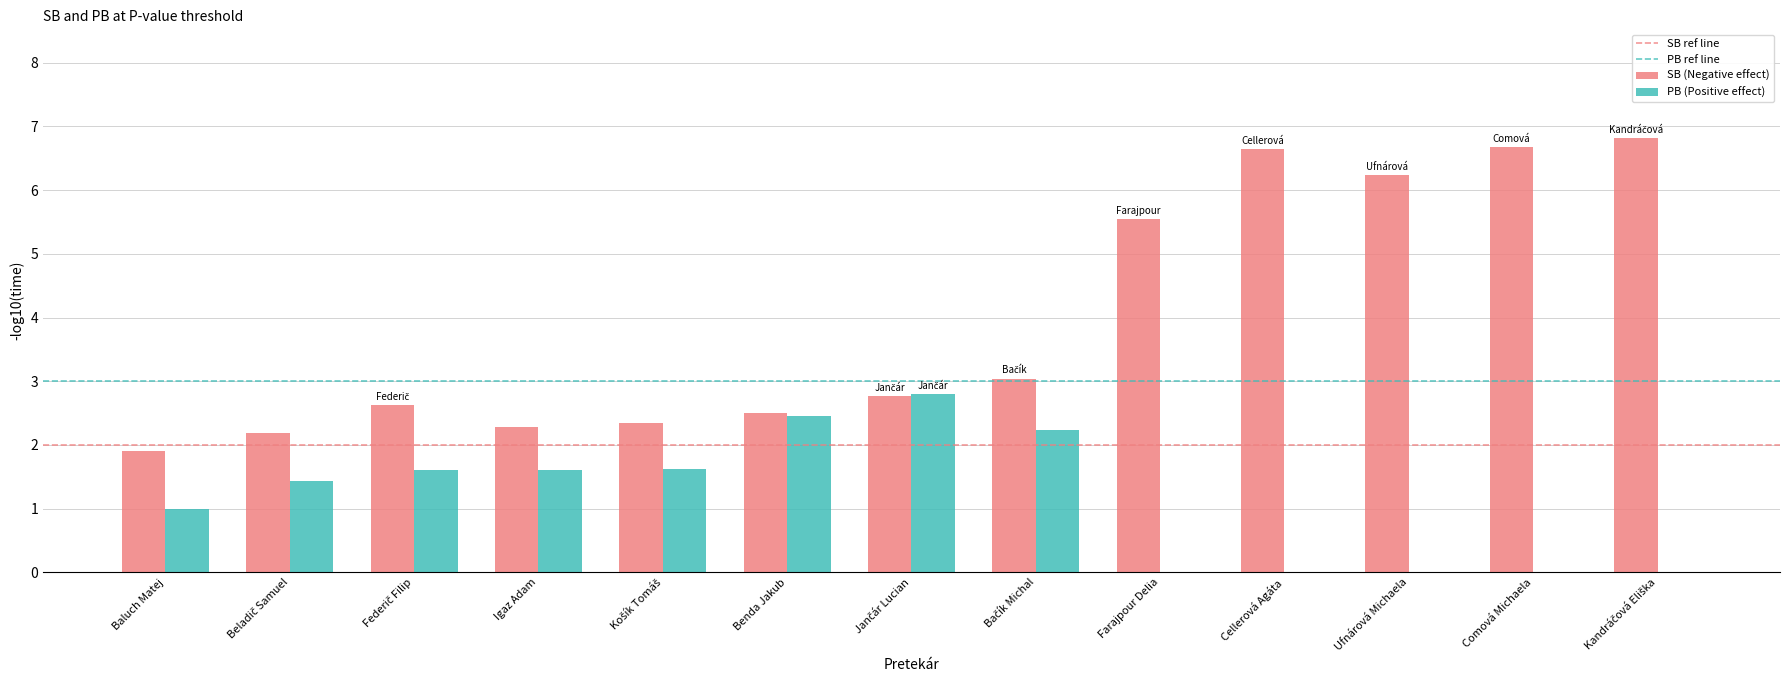

What is the sum of the PB (Positive effect) values at Baluch Matej and Igaz Adam?

2.6